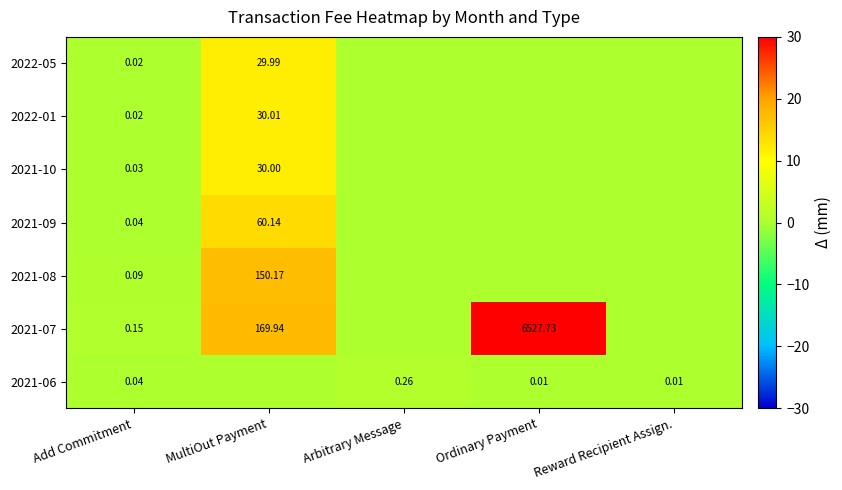

Is the value of 2021-08 at MultiOut Payment greater than the value of 2021-07 at Add Commitment?

Yes